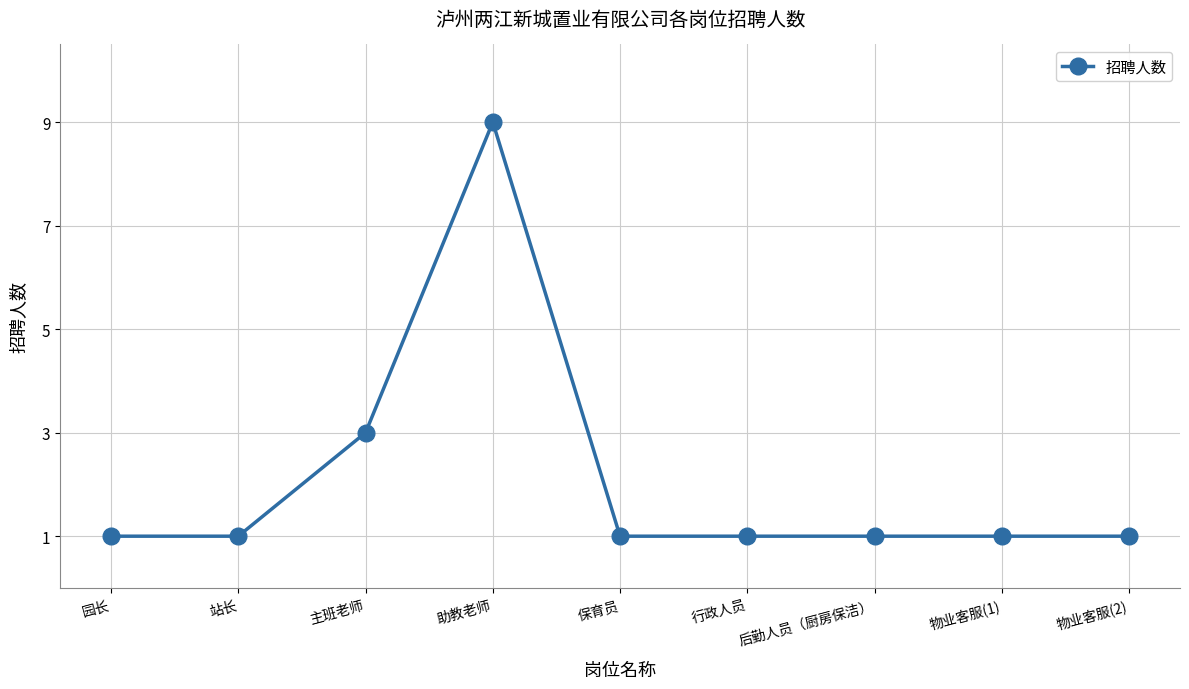

Count the values in the range 1 to 2.

7